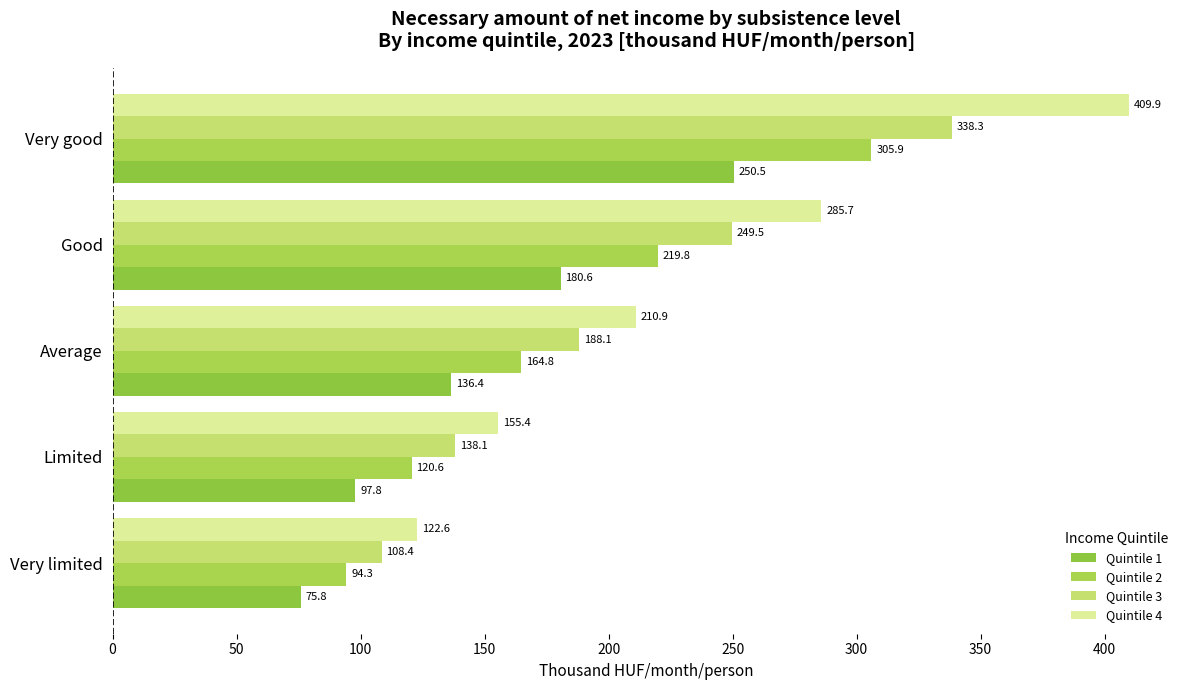

List the labels in order of Quintile 3 value, smallest first.

Very limited, Limited, Average, Good, Very good